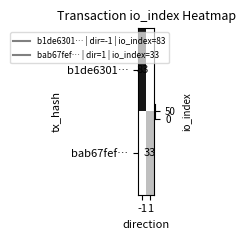

Which category has the lowest value in the bab67fef… series?

-1